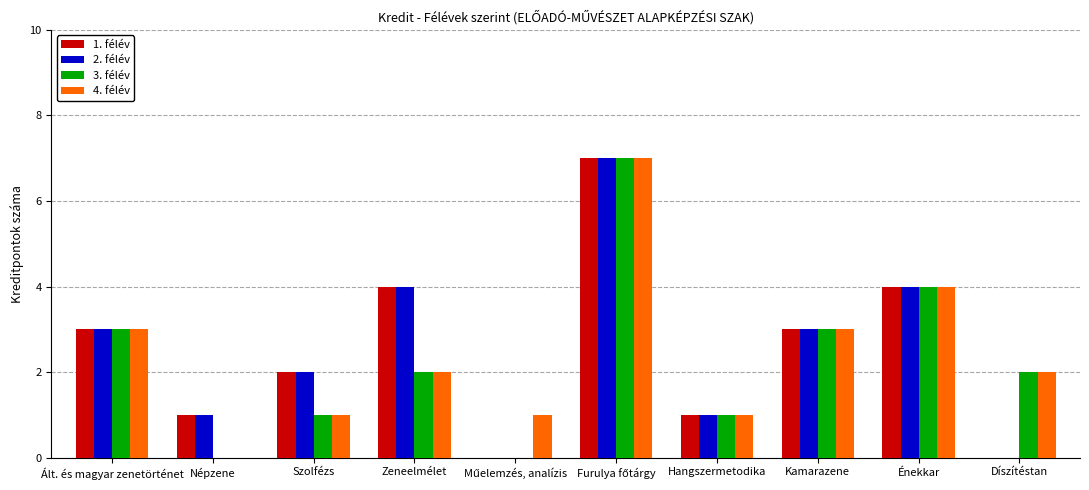

True or false: 3. félév has a value of 0 at Népzene.

True